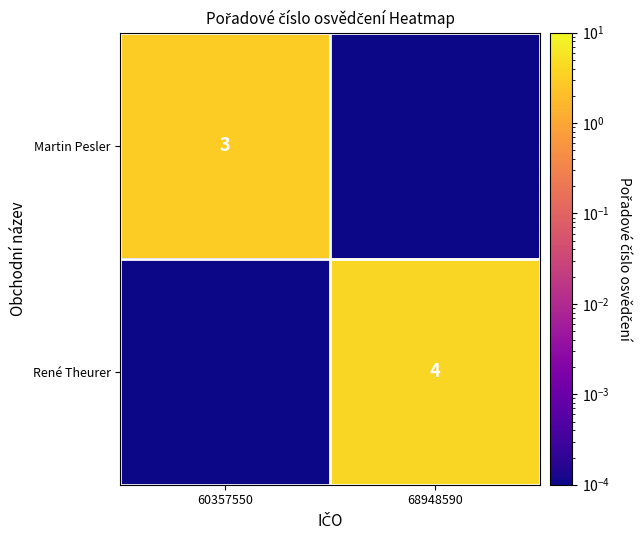

Is the value of Martin Pesler at 60357550 greater than the value of René Theurer at 68948590?

No